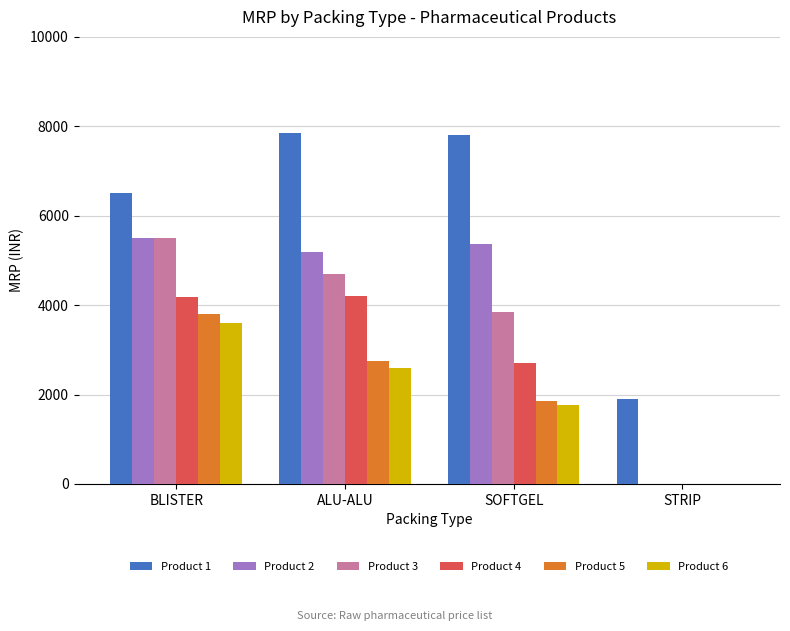

What is the maximum value shown in the chart?

7850